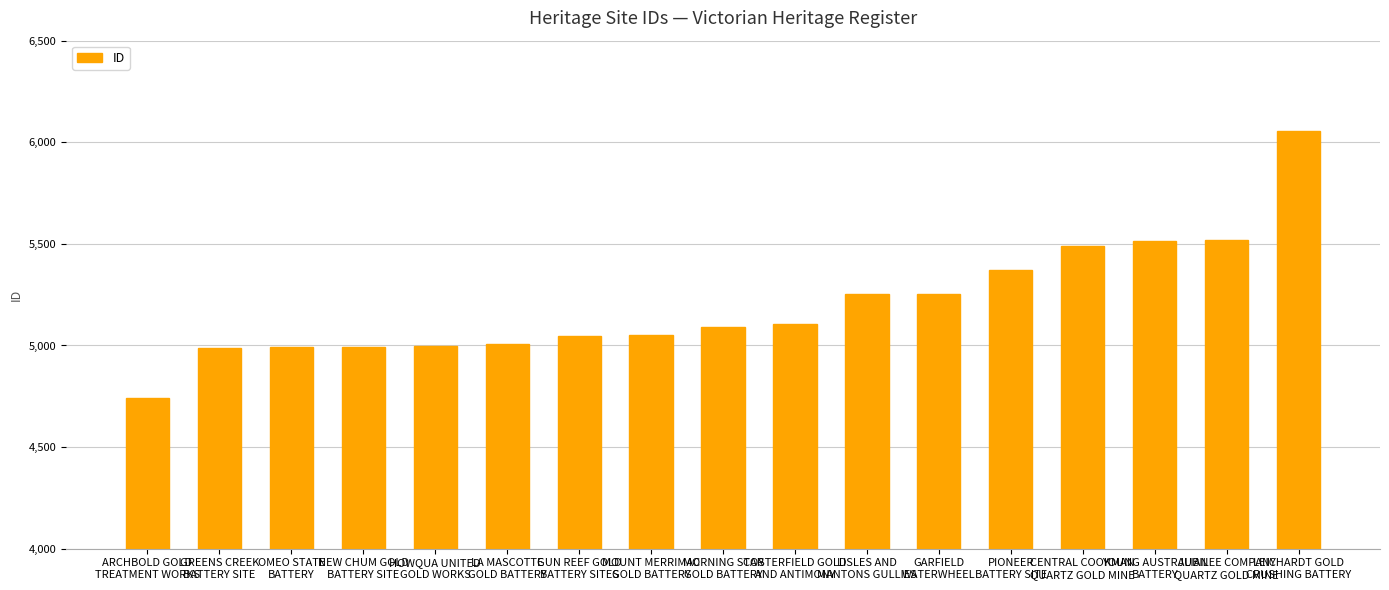

What is the sum of the values at LA MASCOTTE
GOLD BATTERY and ARCHBOLD GOLD
TREATMENT WORKS?

9747